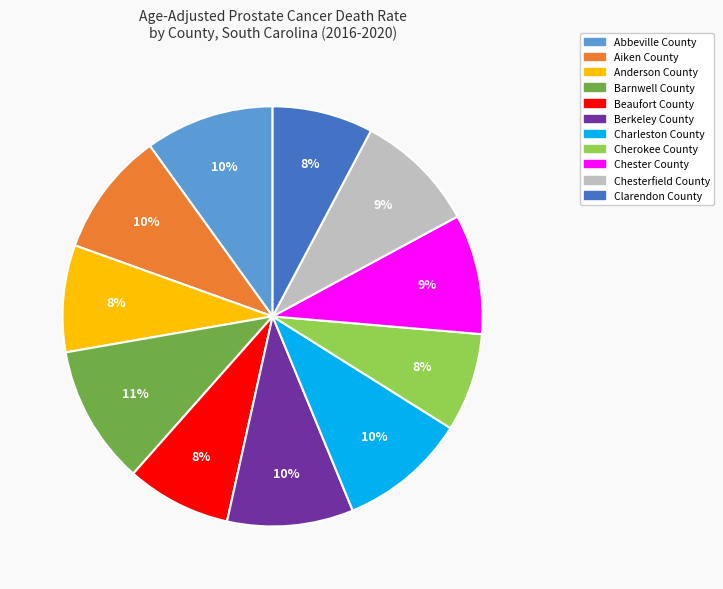

To the nearest percent, what is the difference between the Clarendon County and Chester County slice percentages?

1%